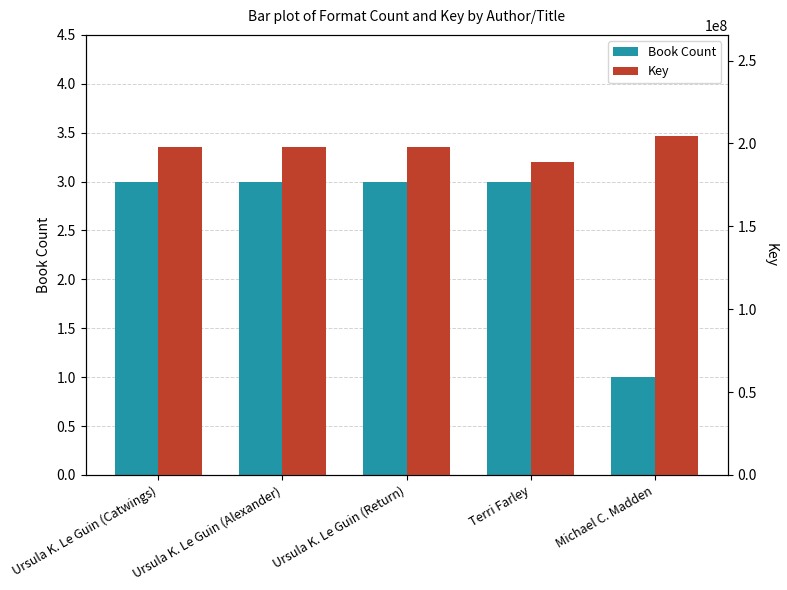

What is the spread (max minus min) of values at Ursula K. Le Guin (Alexander)?

198107312